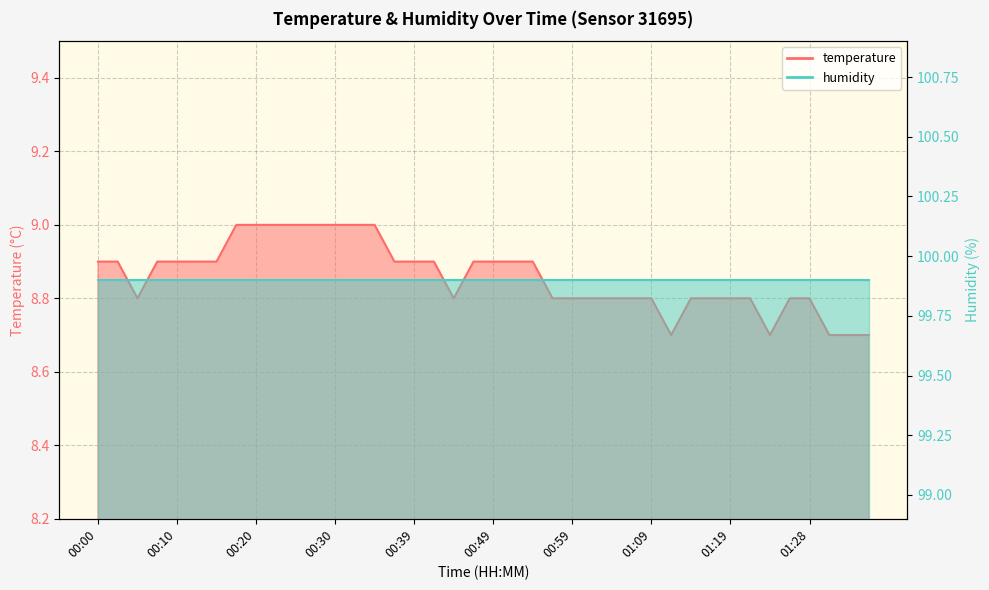

True or false: the data shows 8.8 at 01:09.

True